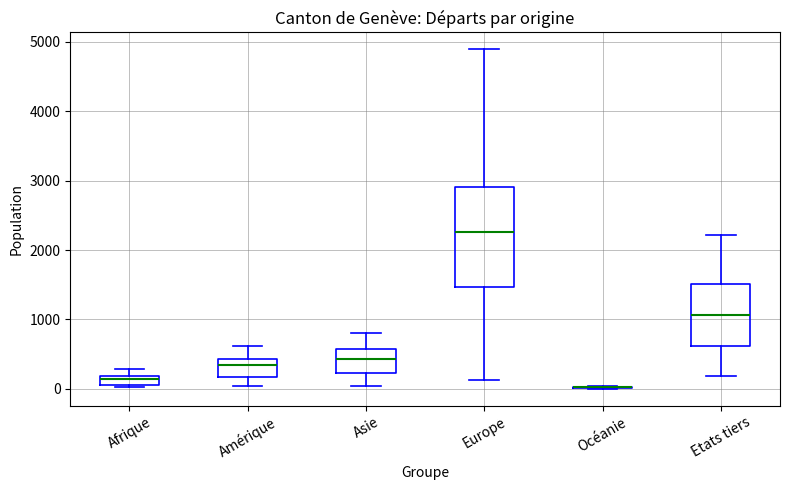

Where is the upper edge of the box for Europe on the y-axis? The values are not printed on the chart, so give them approximately, as read against the axis.

2900